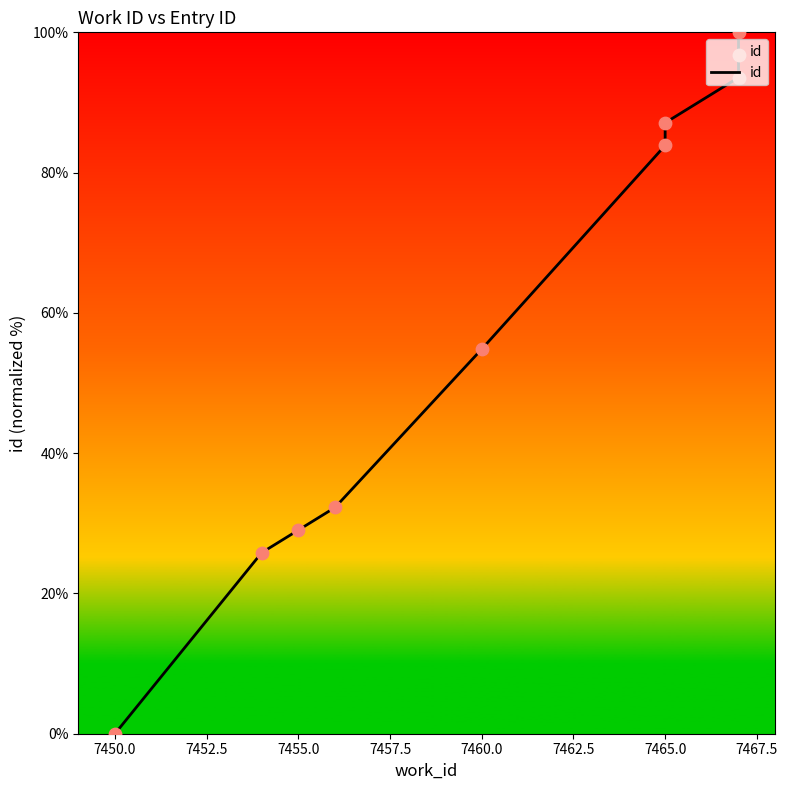

What is the change in value from 7450.0 to 7452.5?

+3.2